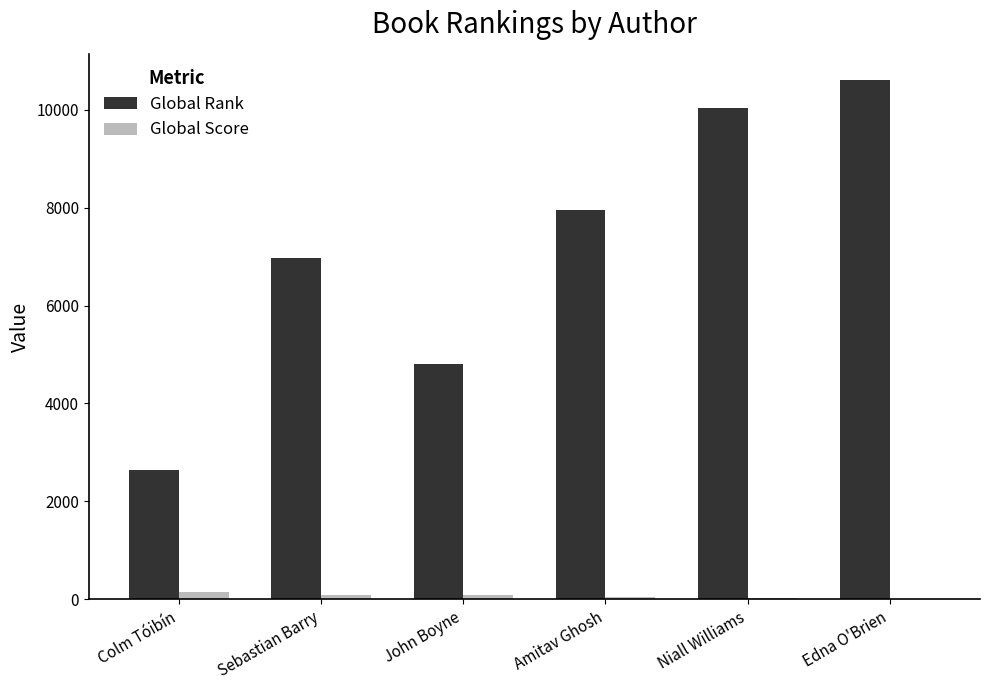

How many data points does each series have?

6